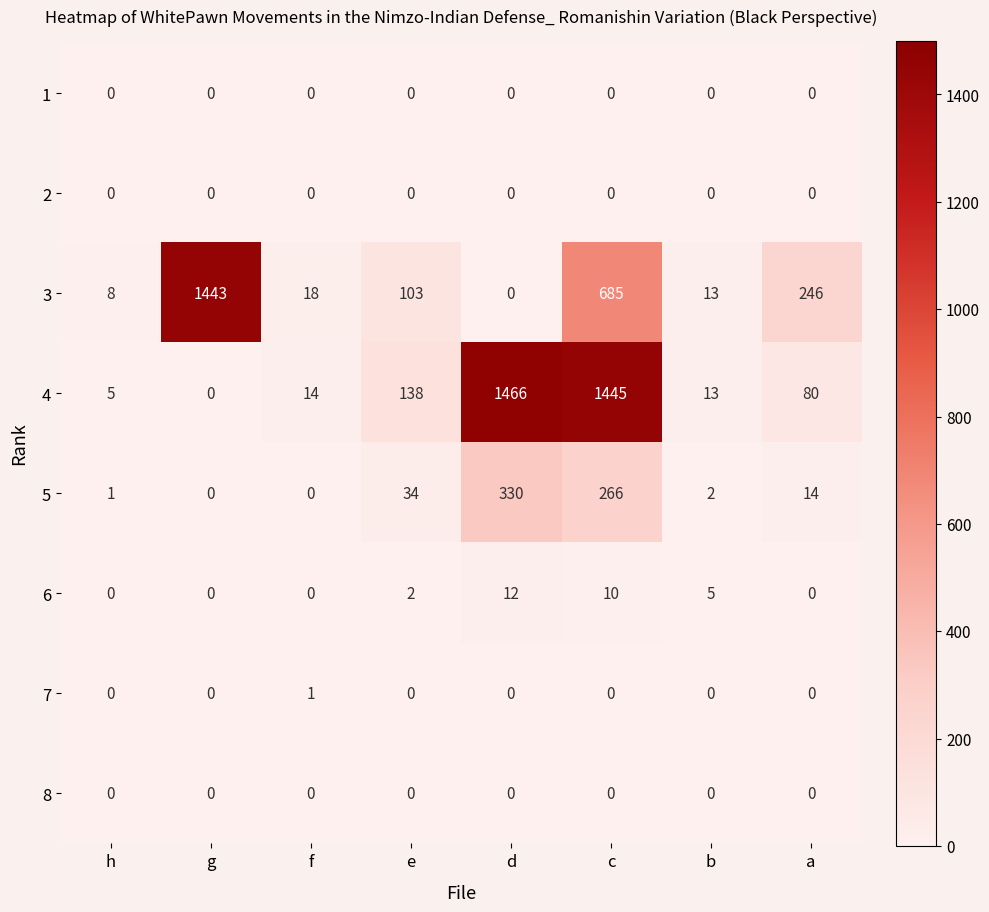

The value of 4 at g is 0. True or false?

True